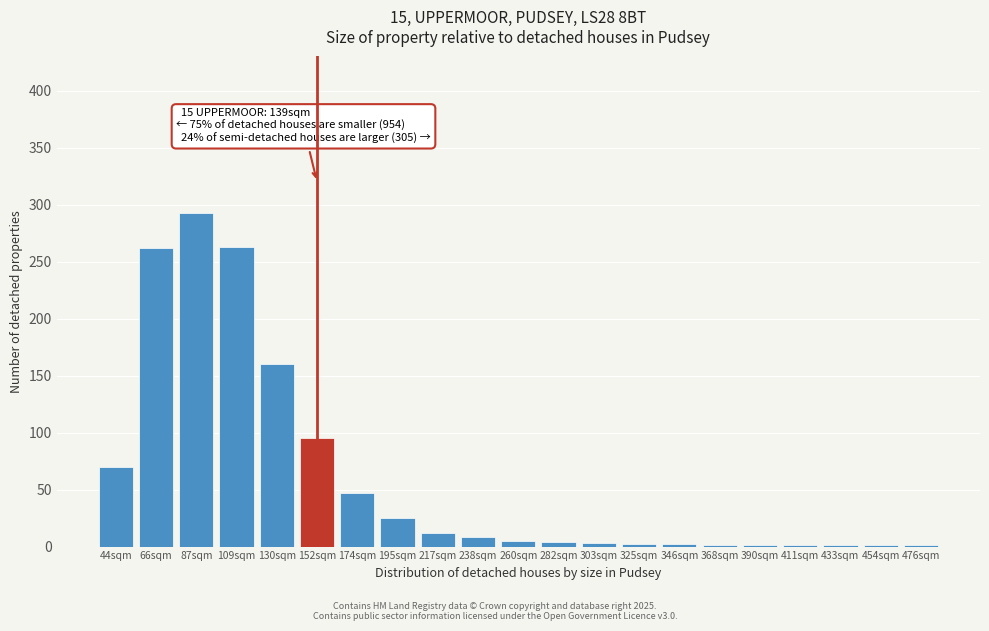

Which has a higher value, 109sqm or 130sqm?

109sqm